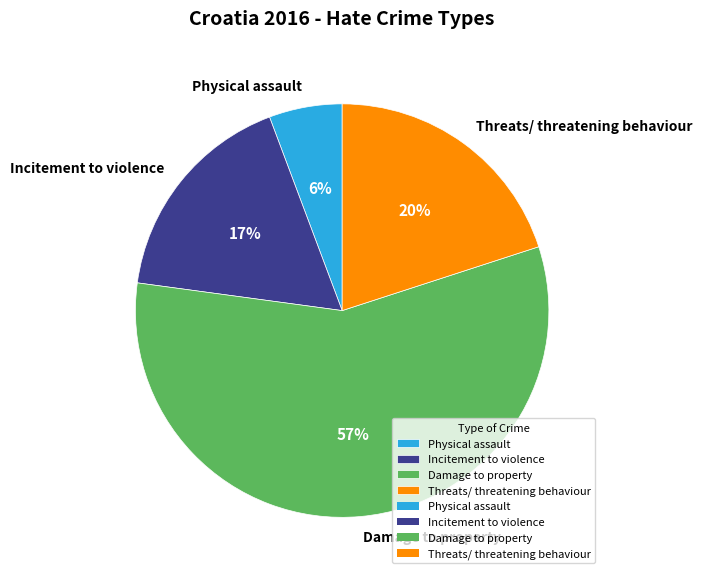

Count the number of slices in the pie.

4